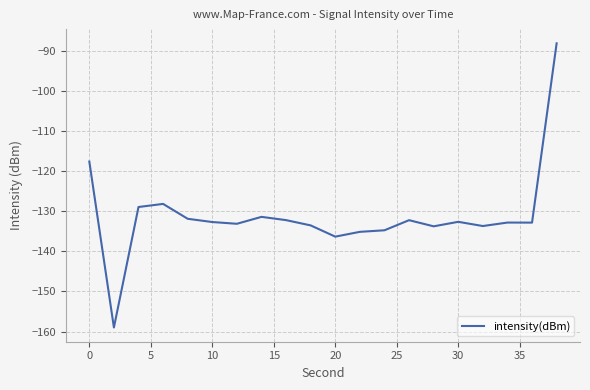

What is the minimum value shown in the chart?

-159.0